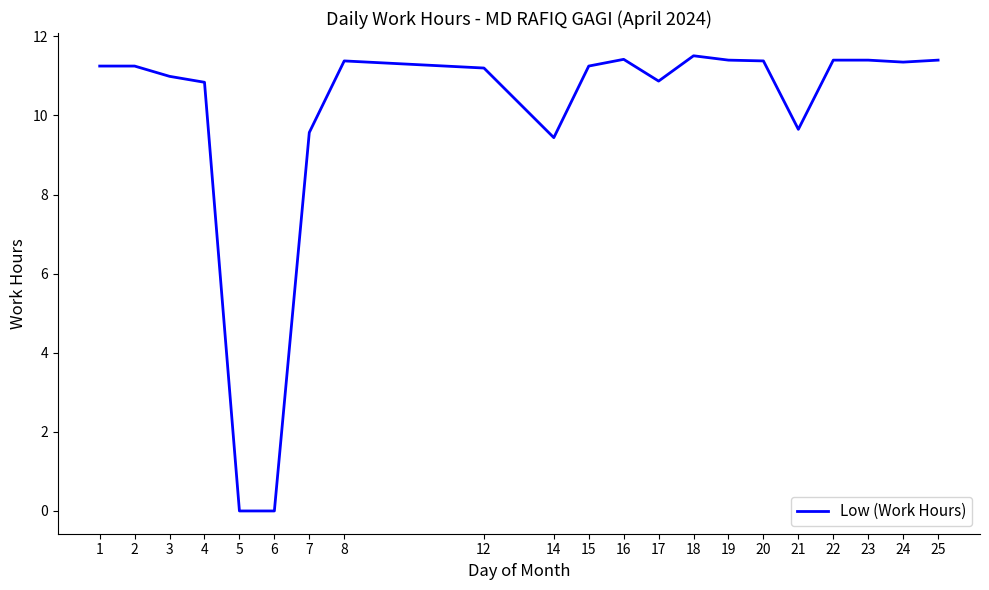

The chart shows a value of 11.2 at 12. True or false?

True